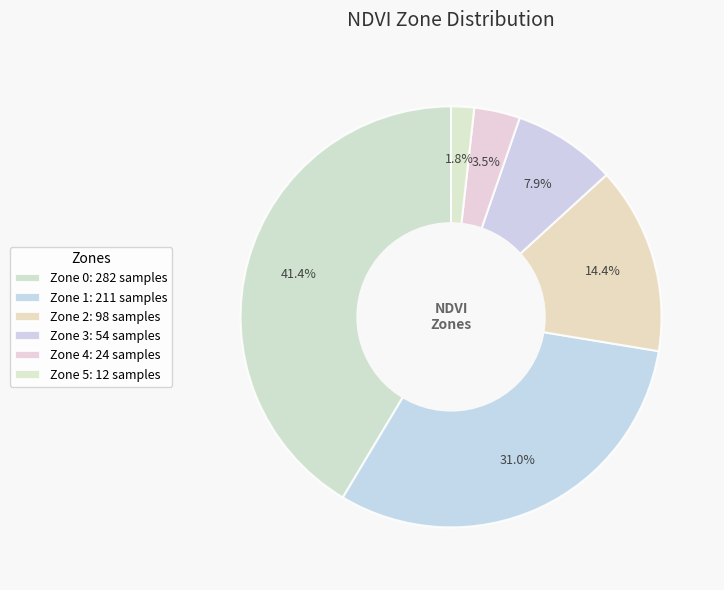

How many segments does this pie chart have?

6